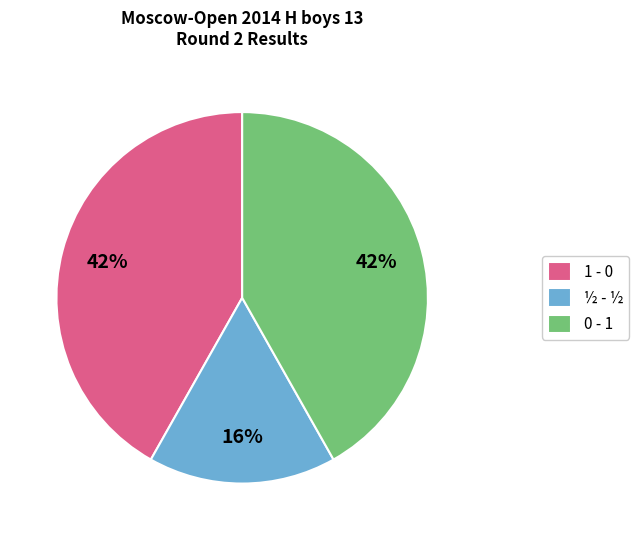

To the nearest percent, what is the combined percentage of 1 - 0 and 0 - 1?

84%